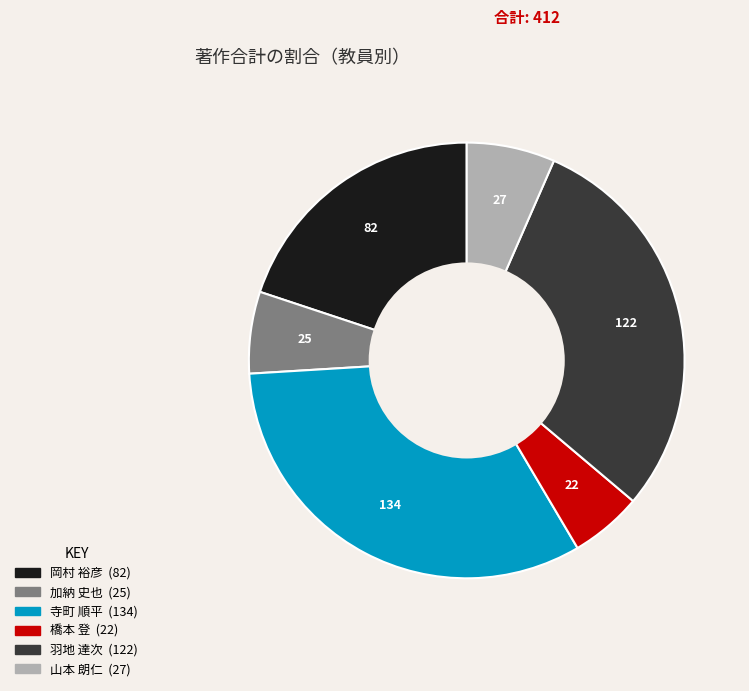

Is there any slice that represents more than half of the pie?

No